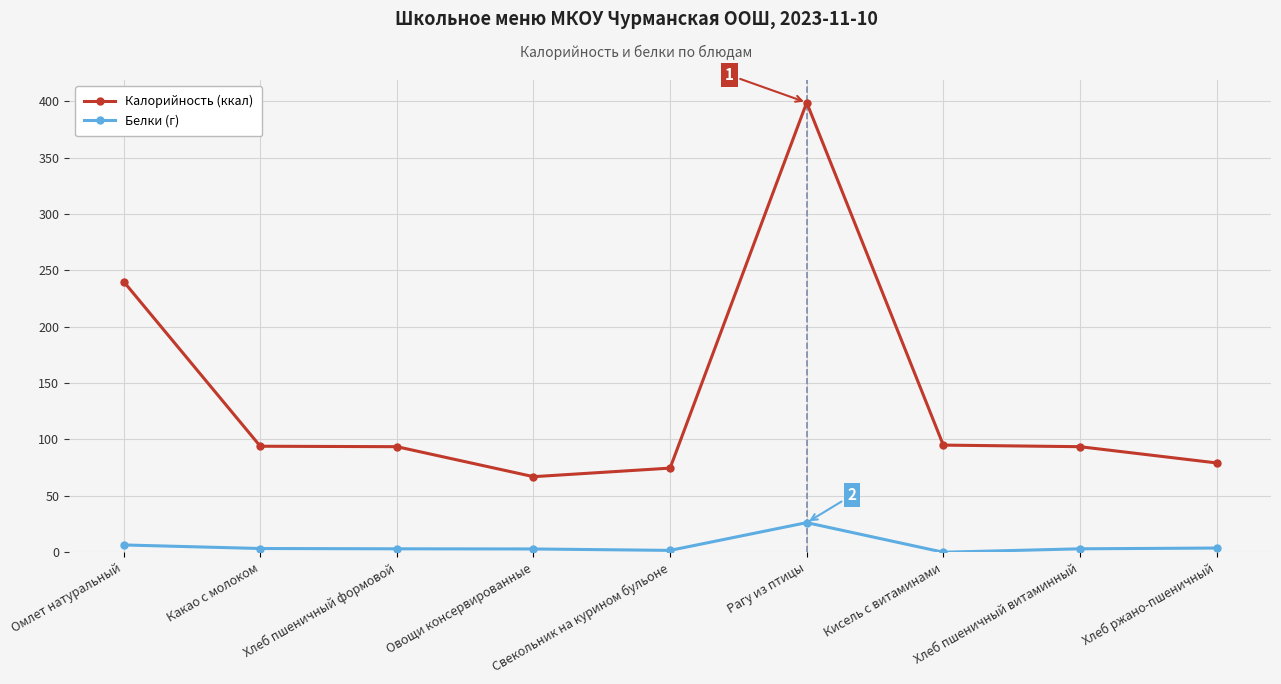

Count the number of data series in this chart.

2